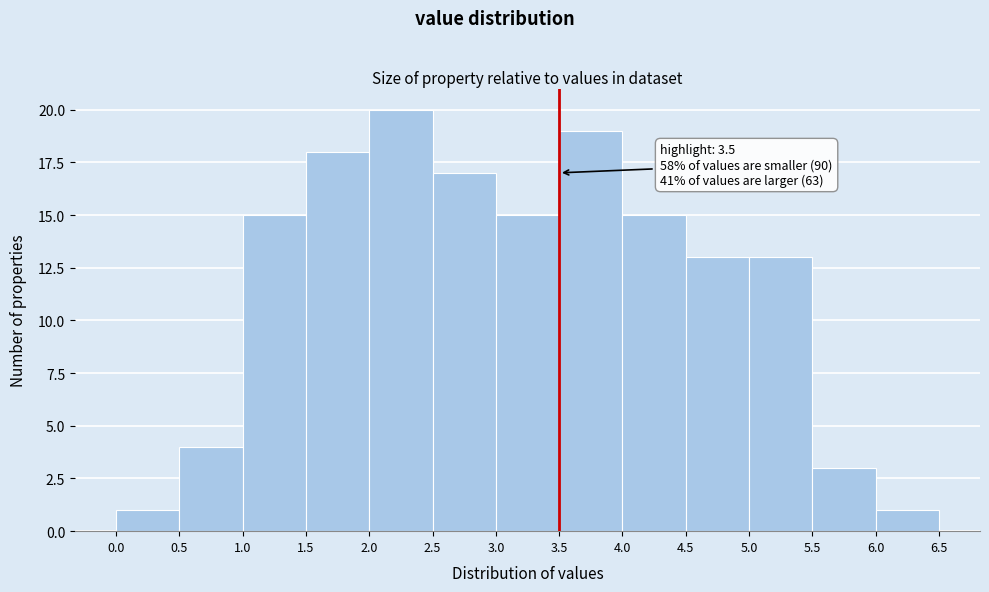

Over which range of the x-axis is the bar tallest?

2.0 to 2.5